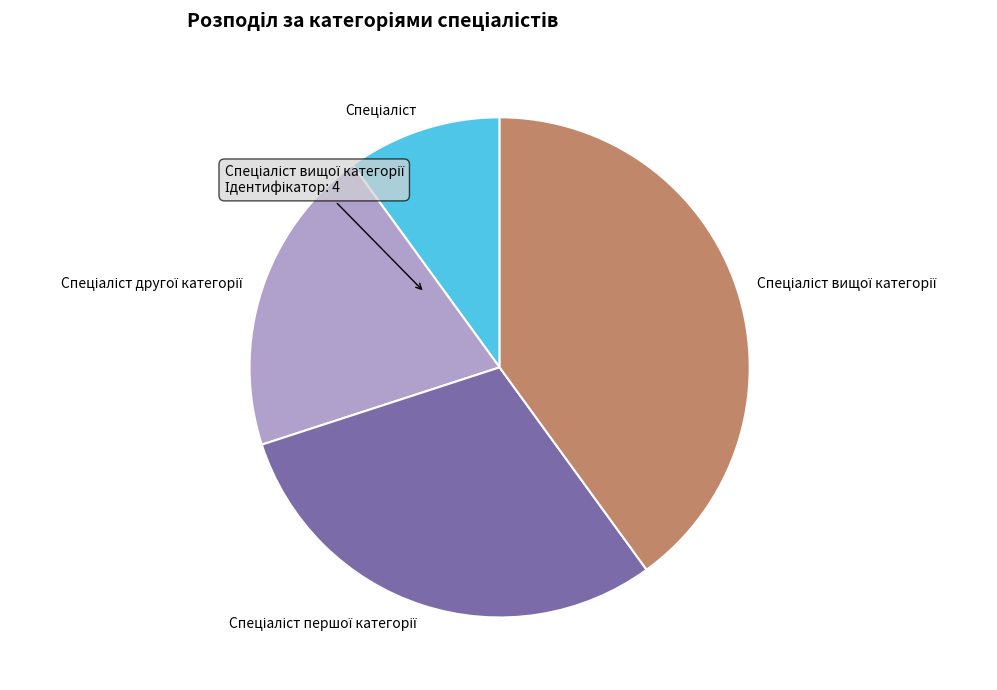

Does any single category account for the majority?

No